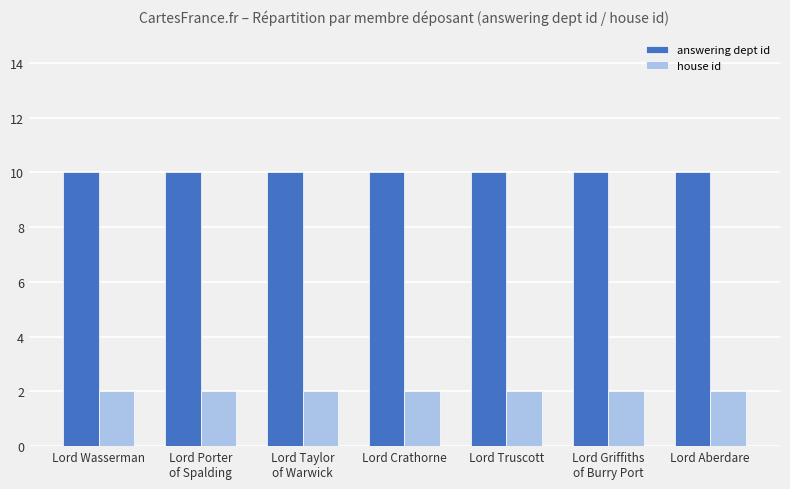

Which series has the largest total across all categories?

answering dept id